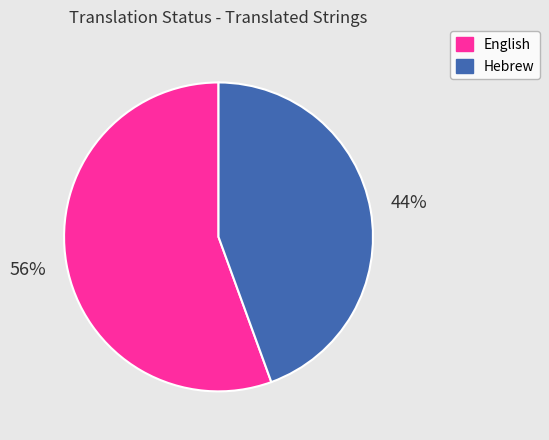

Do Hebrew and English together represent more than half of the pie?

Yes